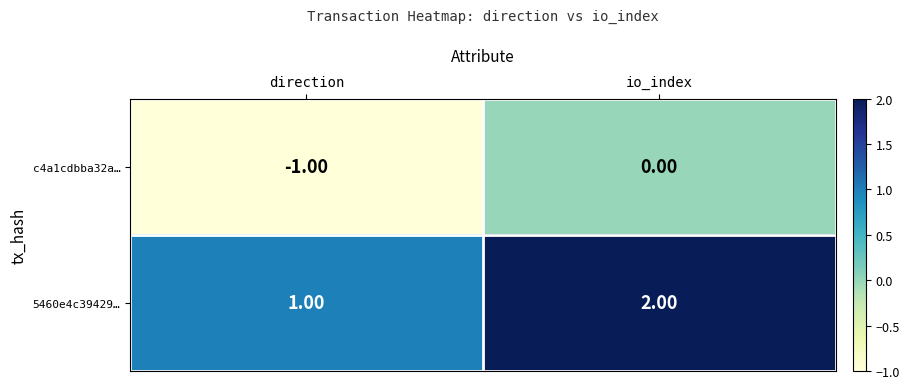

Which category has the highest value in the 5460e4c39429… series?

io_index